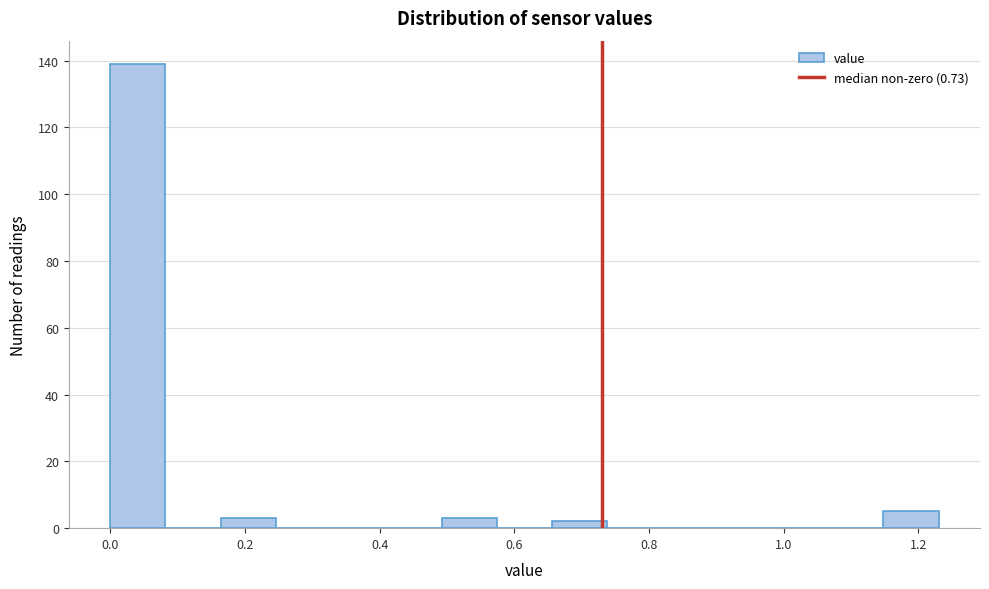

Reading left to right, list every bar in this chart as the range it spans on the x-axis followed by its height. Neither the bar edges nor the heights are printed on the chart, so give them approximately, as read against the axes.

0.000 to 0.082: 140
0.082 to 0.164: 0
0.164 to 0.246: 4
0.246 to 0.328: 0
0.328 to 0.410: 0
0.410 to 0.492: 0
0.492 to 0.574: 4
0.574 to 0.656: 0
0.656 to 0.738: 2
0.738 to 0.820: 0
0.820 to 0.902: 0
0.902 to 0.984: 0
0.984 to 1.066: 0
1.066 to 1.148: 0
1.148 to 1.230: 6